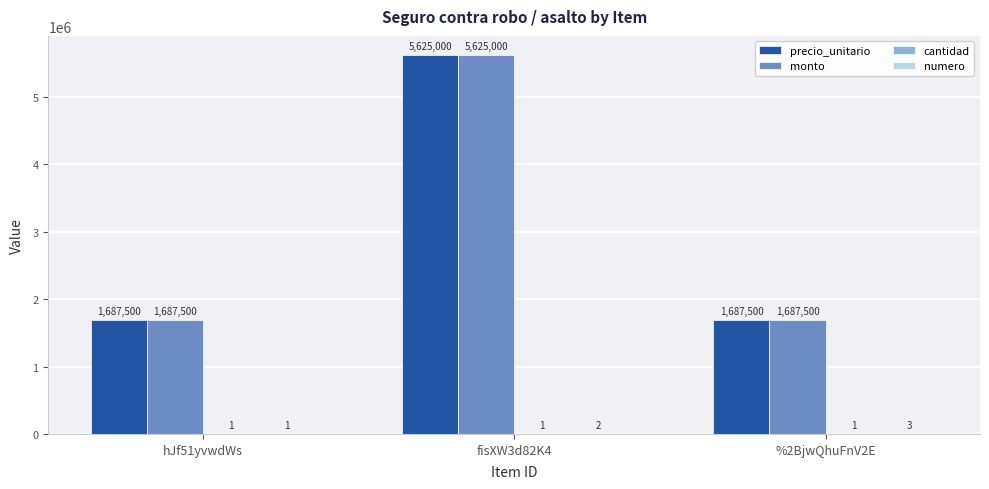

Which category has the highest value in the monto series?

fisXW3d82K4